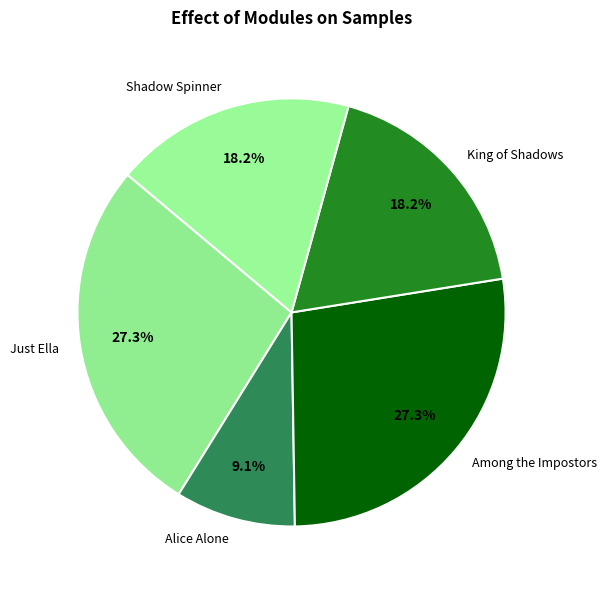

True or false: Among the Impostors accounts for 27% of the total.

True